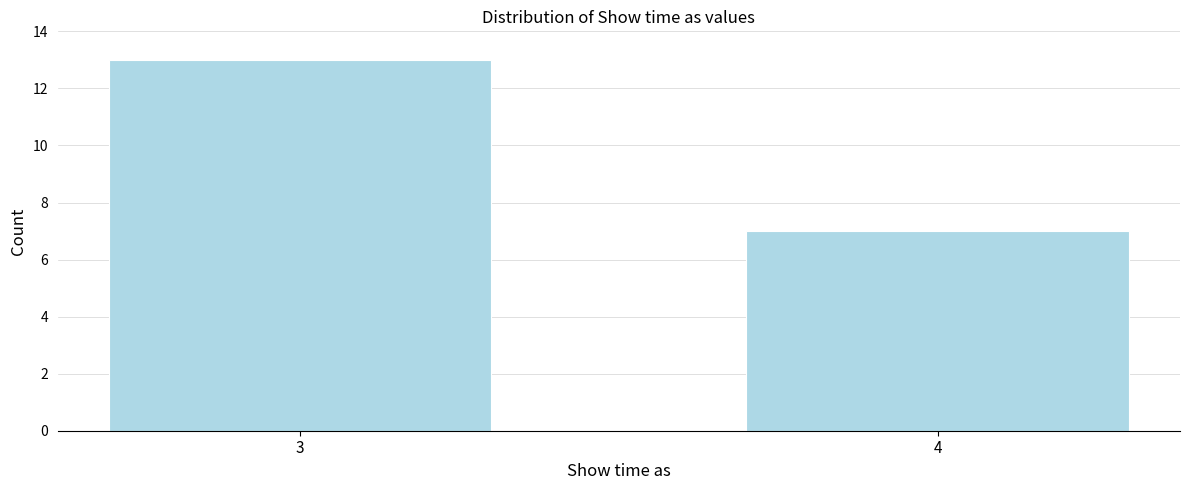

Reading left to right, transcribe all the data shown in this chart.

13	7